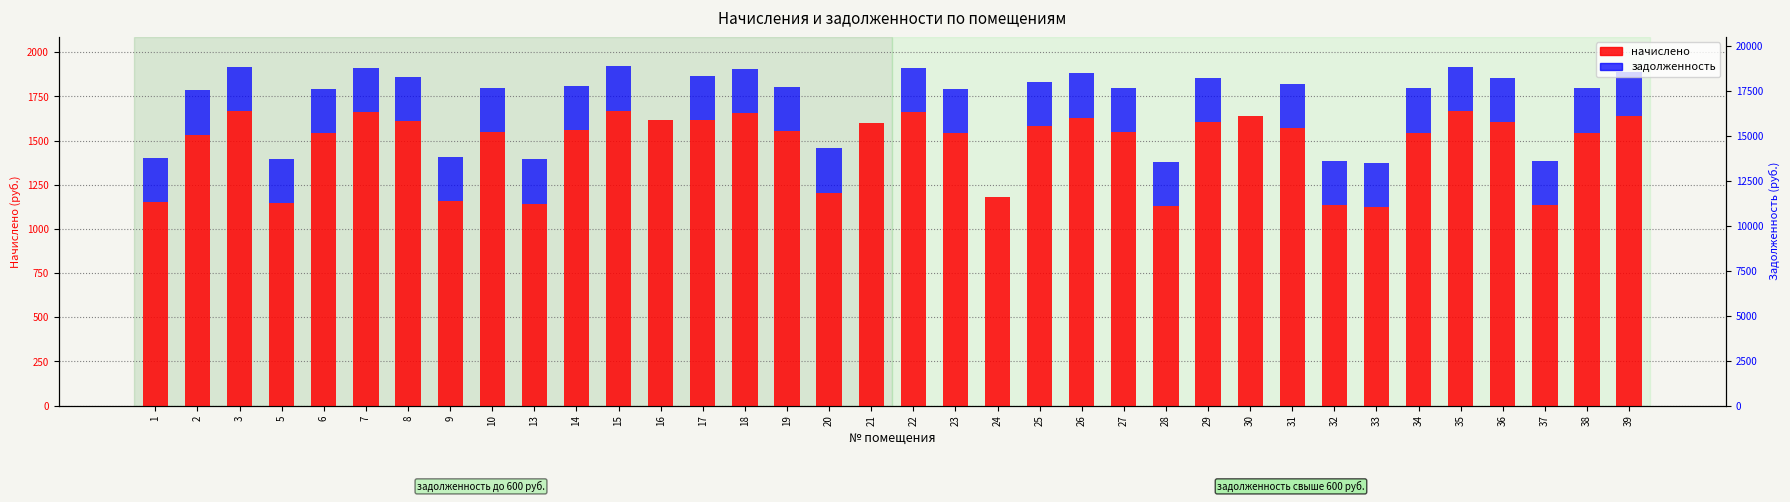

Is the value of задолженность at 10 greater than the value of начислено at 27?

No